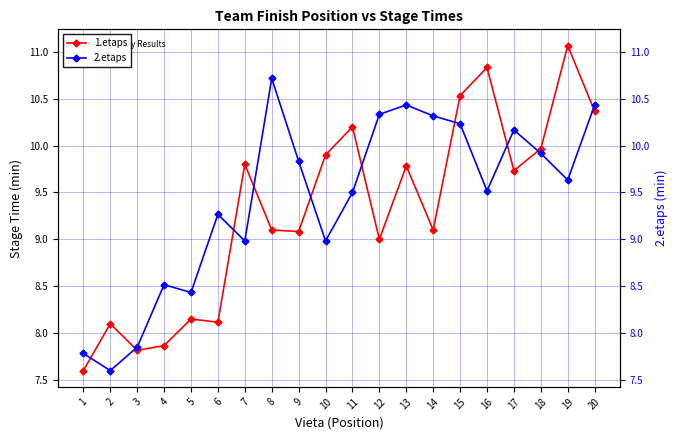

Reading right to left, transcribe all the data shown in this chart.

1.etaps: 20=10.4	19=11.1	18=10.0	17=9.7	16=10.8	15=10.5	14=9.1	13=9.8	12=9.0	11=10.2	10=9.9	9=9.1	8=9.1	7=9.8	6=8.1	5=8.2	4=7.9	3=7.8	2=8.1	1=7.6
2.etaps: 20=10.4	19=9.6	18=9.9	17=10.2	16=9.5	15=10.2	14=10.3	13=10.4	12=10.3	11=9.5	10=9.0	9=9.8	8=10.7	7=9.0	6=9.3	5=8.4	4=8.5	3=7.8	2=7.6	1=7.8